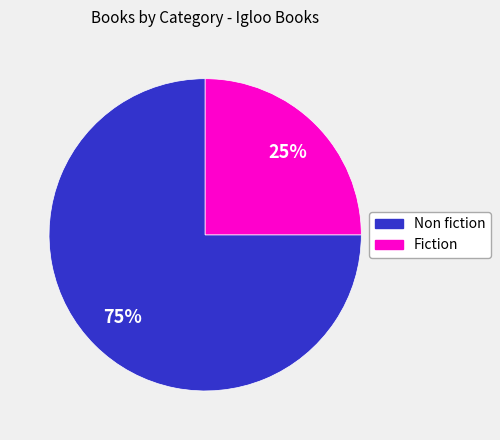

To the nearest percent, what is the average slice percentage?

50%